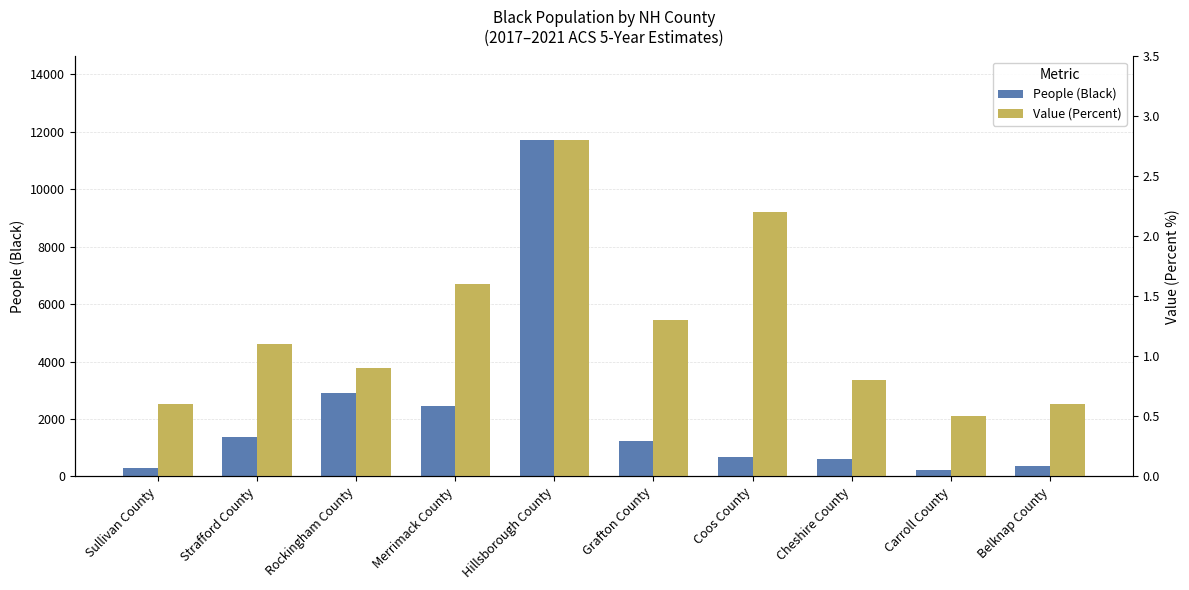

Are the bars grouped side by side (vs. stacked)?

Yes